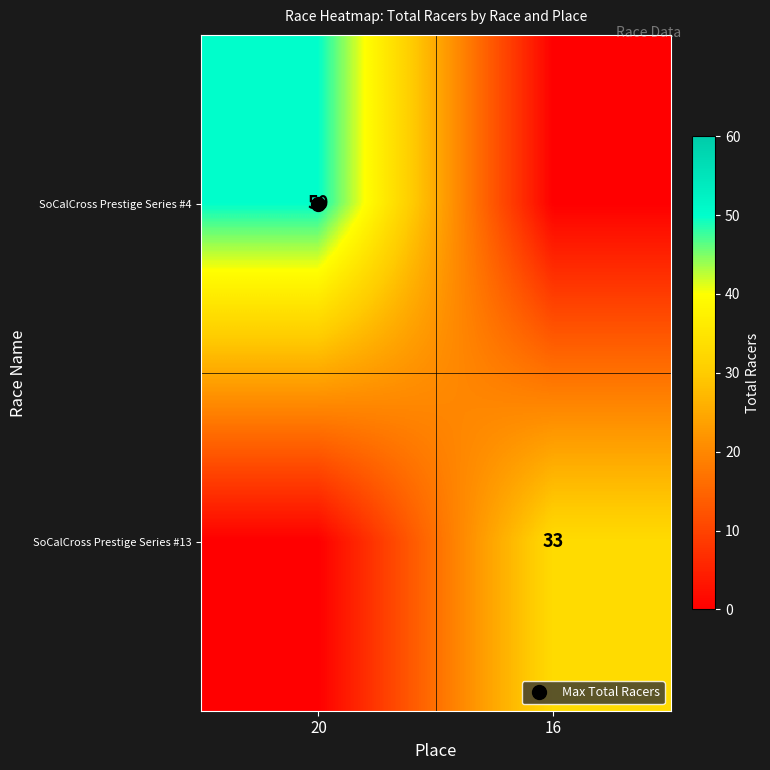

Rank the series by their average value, from highest to lowest.

SoCalCross Prestige Series #4, SoCalCross Prestige Series #13